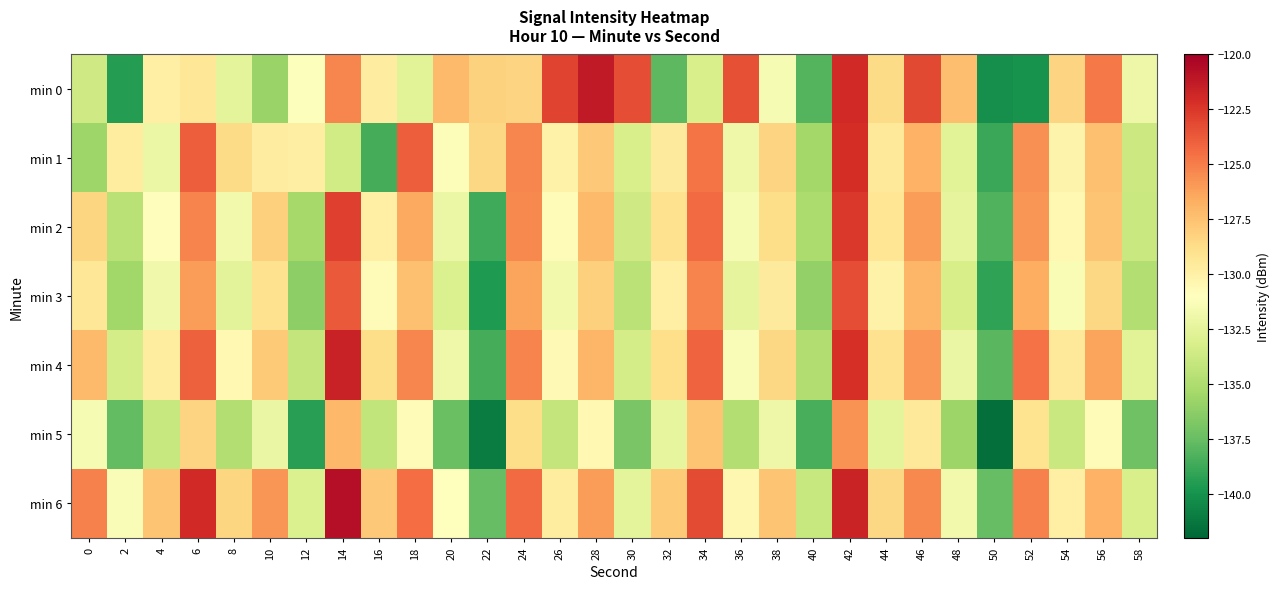

Which series has the widest spread of values?

min 0